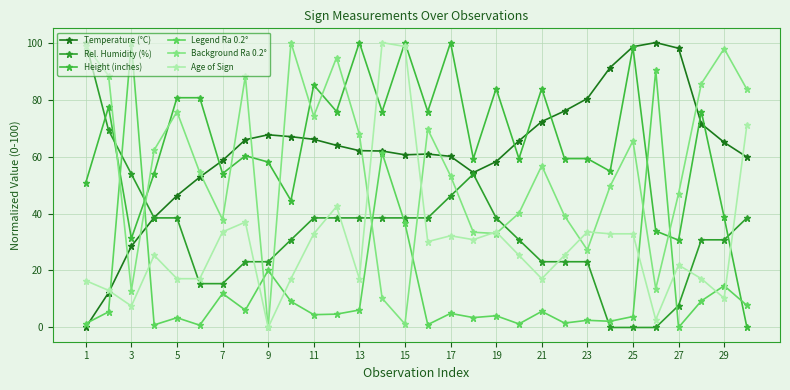

Reading right to left, what are all the values shown in this chart?

Temperature (°C): 59.8	65.0	71.5	98.0	100.0	98.5	91.2	80.4	76.0	72.3	65.5	58.2	54.4	60.1	60.9	60.6	61.9	62.1	63.9	66.0	67.0	67.6	65.9	58.6	52.8	46.3	38.6	28.5	12.2	0.0
Rel. Humidity (%): 38.5	30.8	30.8	7.7	0.0	0.0	0.0	23.1	23.1	23.1	30.8	38.5	53.8	46.2	38.5	38.5	38.5	38.5	38.5	38.5	30.8	23.1	23.1	15.4	15.4	38.5	38.5	53.8	69.2	100.0
Height (inches): 0.0	38.7	75.8	30.6	33.9	98.4	54.8	59.3	59.3	83.9	59.3	83.9	59.3	100.0	75.8	100.0	75.8	100.0	75.8	85.1	44.6	58.1	60.3	54.0	80.6	80.6	54.0	31.2	77.4	50.8
Legend Ra 0.2°: 7.7	14.6	9.3	0.0	90.3	3.8	2.2	2.5	1.5	5.7	1.2	4.1	3.5	4.9	1.0	36.5	61.2	6.1	4.7	4.5	9.1	20.0	6.1	11.9	0.8	3.4	0.9	100.0	5.5	1.4
Background Ra 0.2°: 83.6	97.9	85.6	47.0	13.6	65.5	49.6	27.2	39.2	56.8	40.1	33.0	33.4	53.2	69.5	1.2	10.2	67.9	94.7	74.2	100.0	0.0	88.2	37.9	54.4	75.7	62.3	13.0	88.4	98.9
Age of Sign: 71.2	10.3	17.1	21.9	2.7	32.9	32.9	33.6	25.3	17.1	25.3	33.6	30.8	32.2	30.1	98.6	100.0	17.1	42.5	32.9	17.1	0.0	37.0	33.6	17.1	17.1	25.3	7.5	13.0	16.4